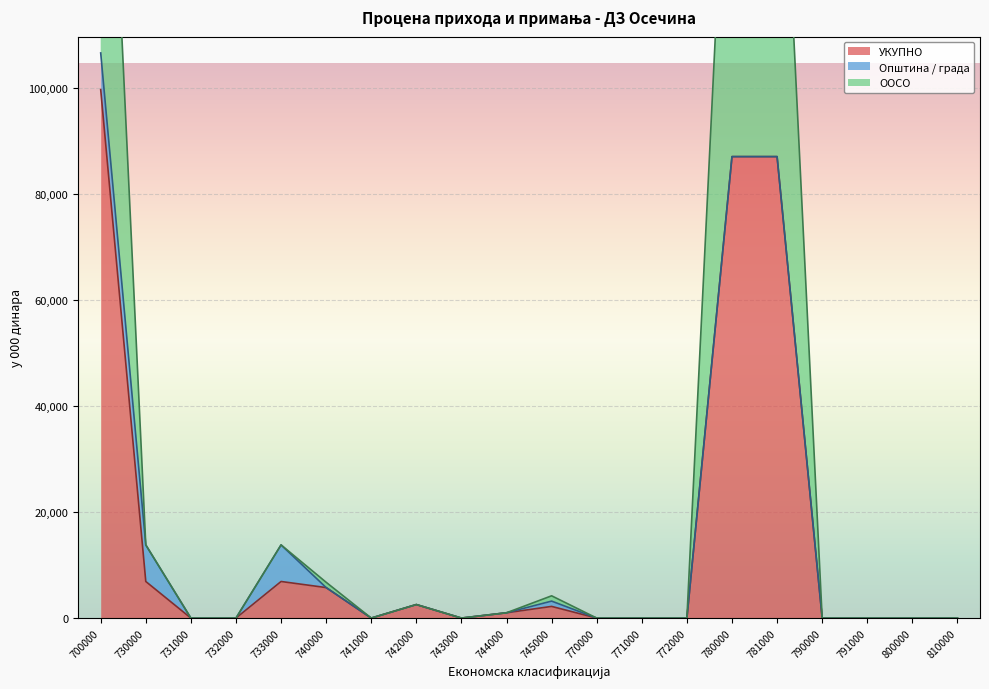

The УКУПНО series shows 0 at 771000. True or false?

True